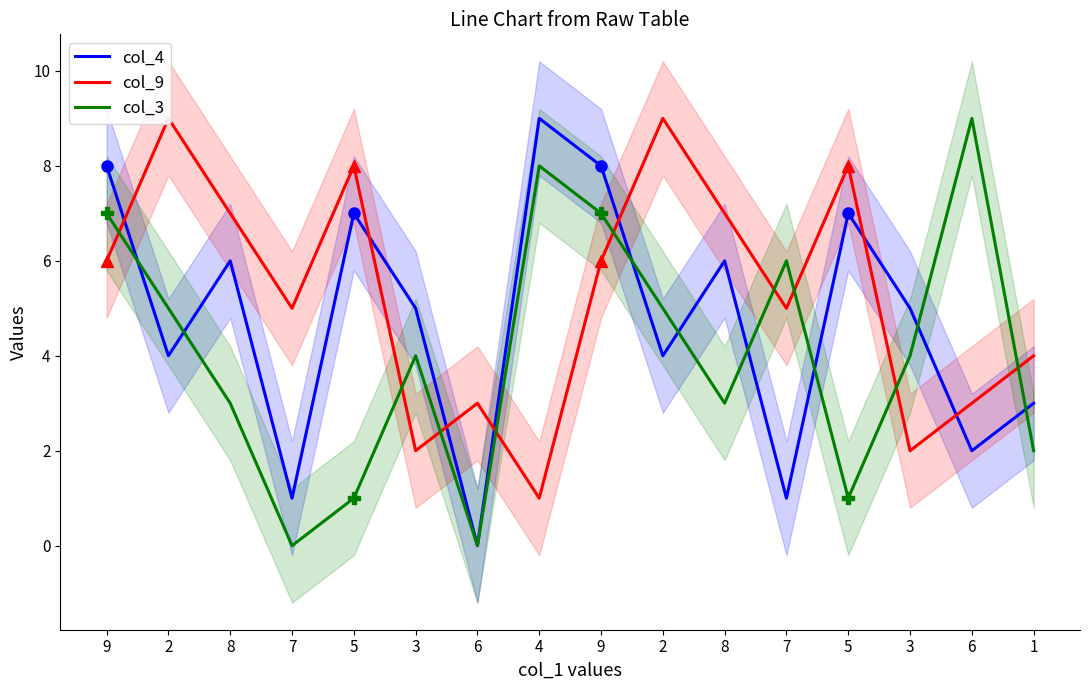

Count the number of data series in this chart.

3